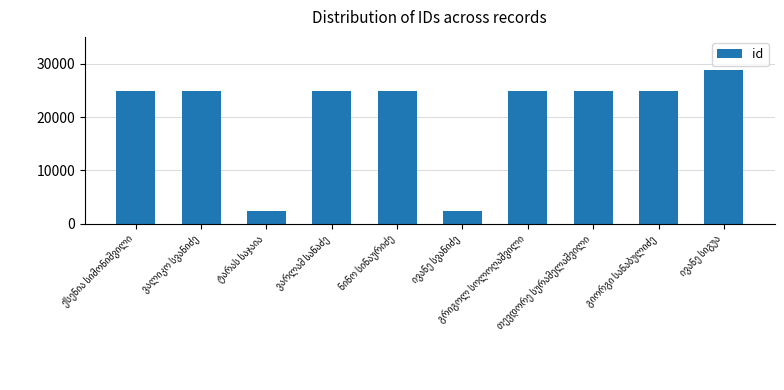

What is the value of the 9th bar from the left?

24813